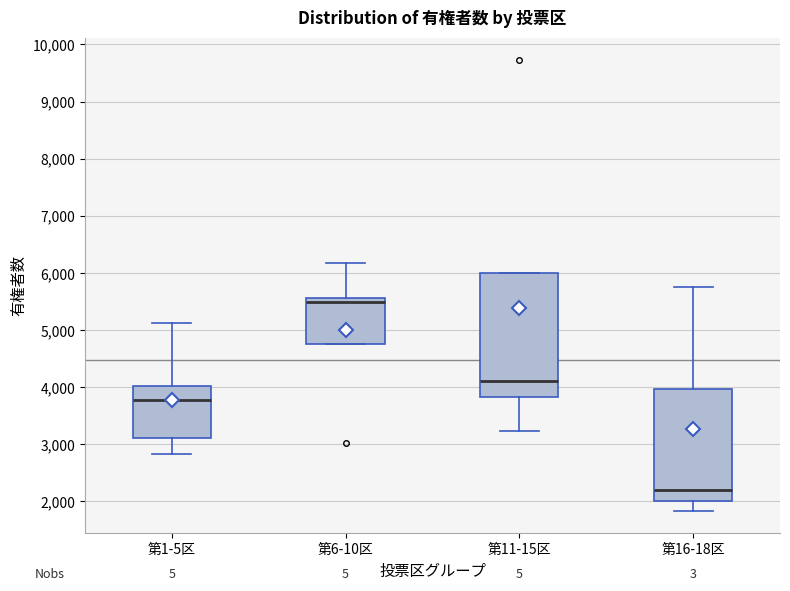

Reading left to right, transcribe this box plot: for each box, give where its median line is, the range the box spans, and where its two whiskers end, as read against the y-axis. The values are not printed on the chart, so give them approximately, as read against the axis.

第1-5区: median 3800, box 3100 to 4000, whiskers 2800 to 5100
第6-10区: median 5500, box 4800 to 5600, whiskers 4800 to 6200
第11-15区: median 4100, box 3800 to 6000, whiskers 3200 to 6000
第16-18区: median 2200, box 2000 to 4000, whiskers 1800 to 5800